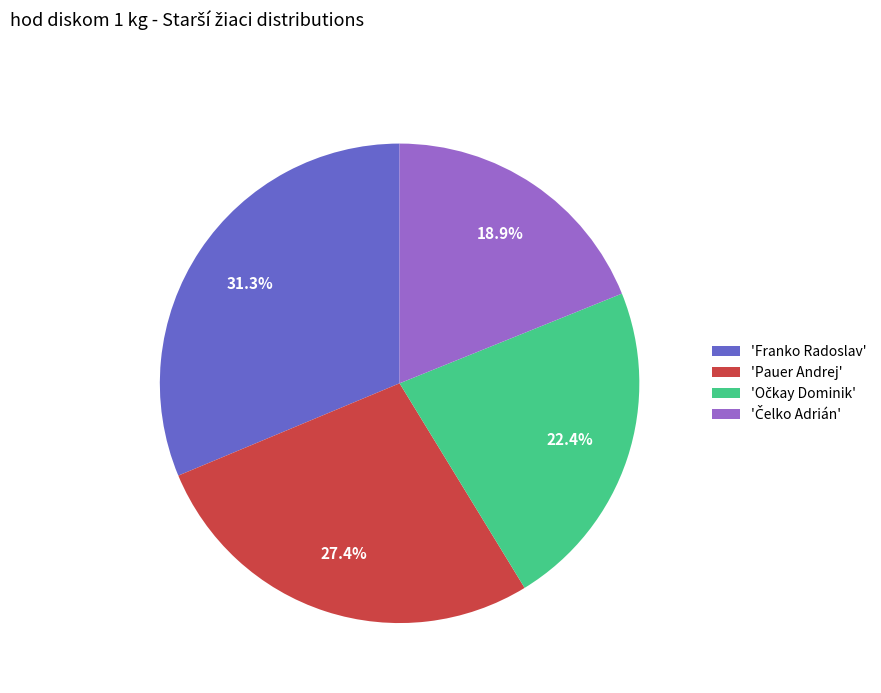

Which slice is the largest?

'Franko Radoslav'